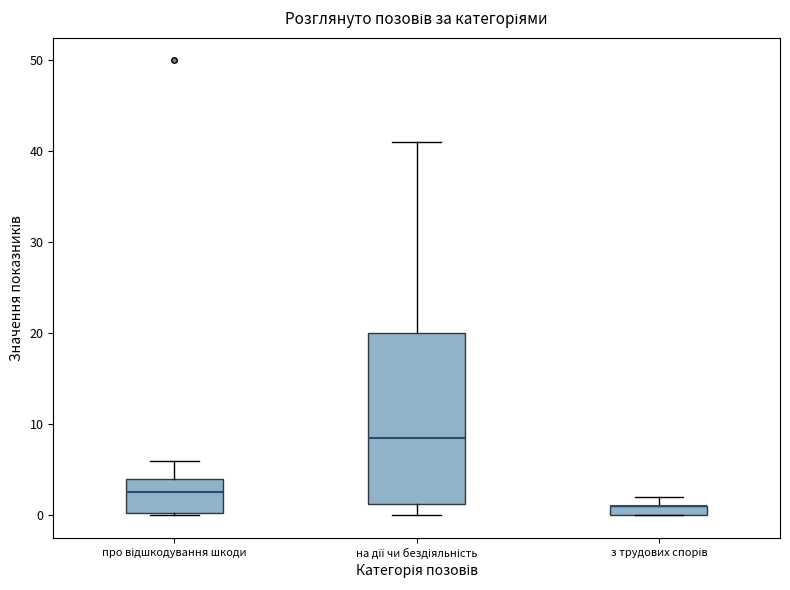

Comparing the boxes themselves (not the whiskers), which one is the tallest?

на дії чи бездіяльність